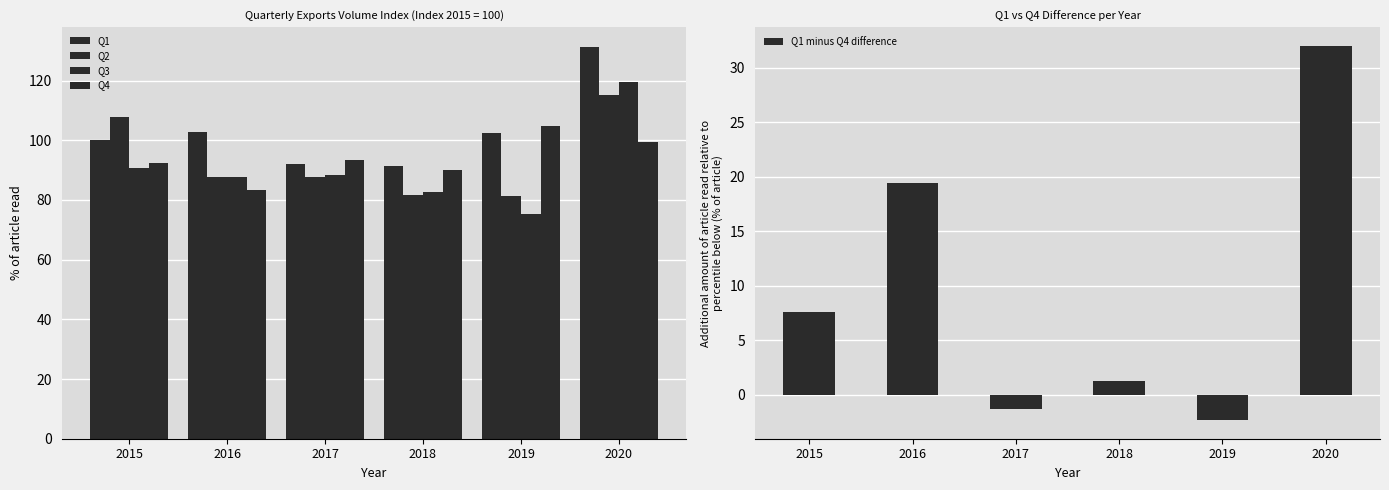

Reading left to right, what are all the values shown in this chart?

Q1: 2015=100.0	2016=102.7	2017=92.0	2018=91.3	2019=102.5	2020=131.3
Q2: 2015=107.8	2016=87.8	2017=87.7	2018=81.6	2019=81.3	2020=115.3
Q3: 2015=90.8	2016=87.6	2017=88.2	2018=82.5	2019=75.4	2020=119.5
Q4: 2015=92.4	2016=83.3	2017=93.3	2018=90.0	2019=104.8	2020=99.3
Q1 minus Q4 difference: 2015=7.6	2016=19.4	2017=-1.3	2018=1.3	2019=-2.3	2020=32.0